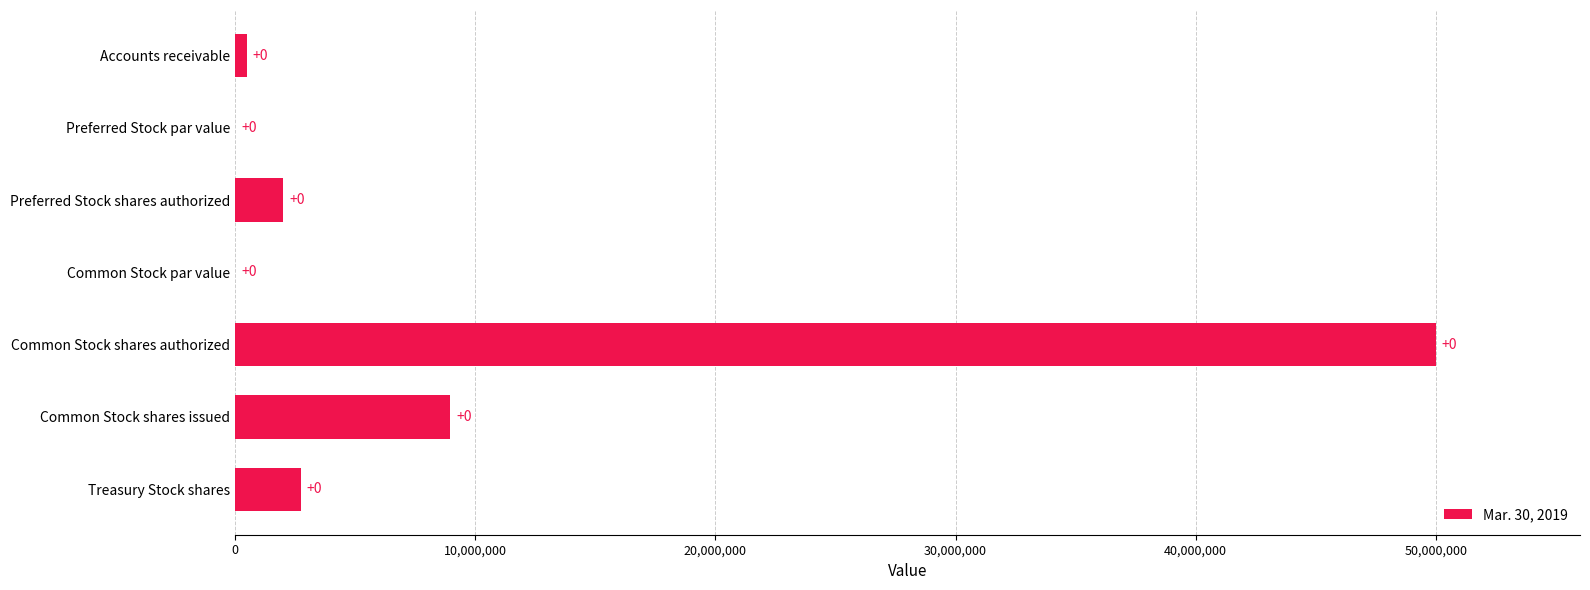

Reading top to bottom, transcribe all the data shown in this chart.

Accounts receivable=488000	Preferred Stock par value=0	Preferred Stock shares authorized=2000000	Common Stock par value=0	Common Stock shares authorized=50000000	Common Stock shares issued=8968106	Treasury Stock shares=2734729